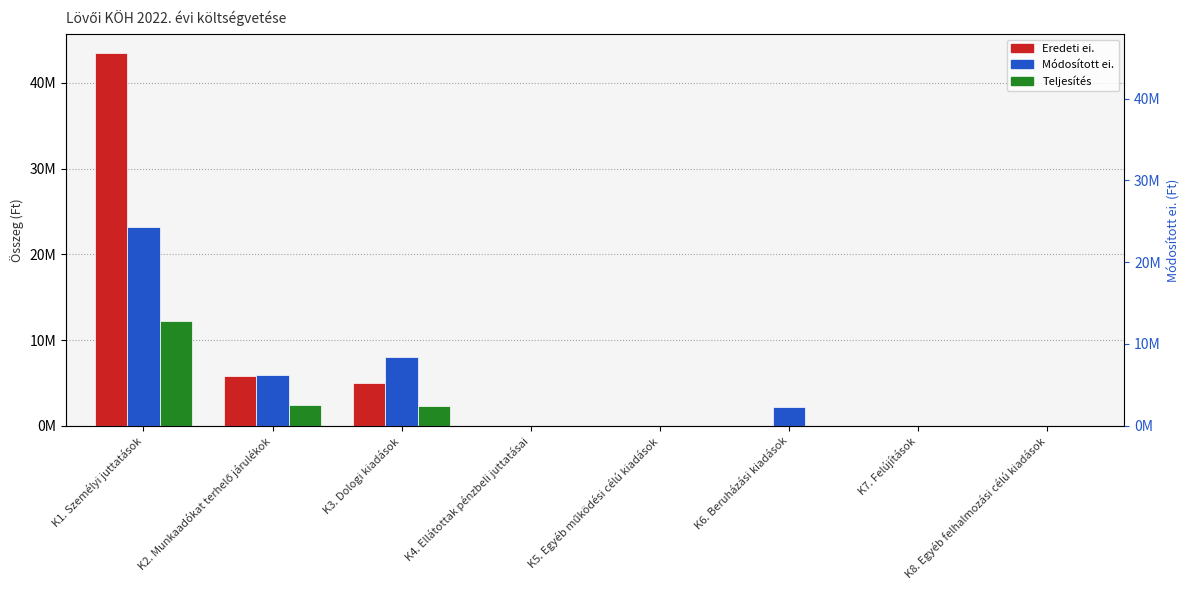

What is the label of the 3rd bar from the right?

K6. Beruházási kiadások